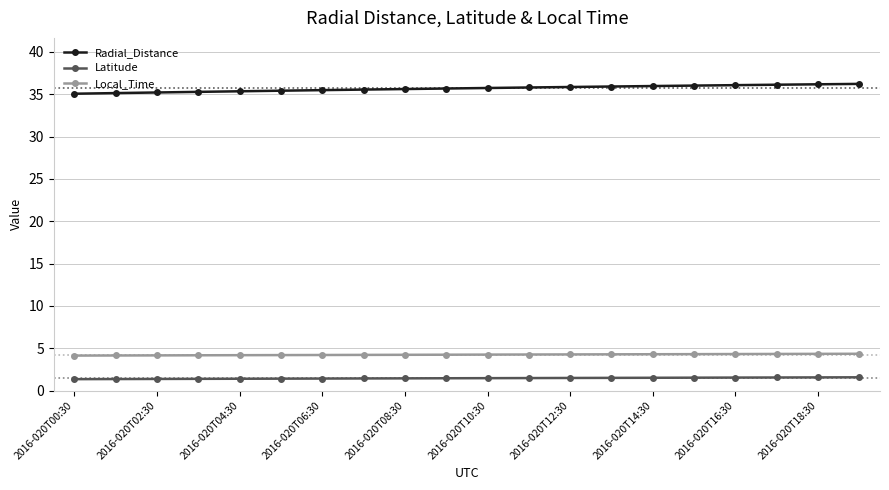

True or false: Radial_Distance and Local_Time intersect in this chart.

False